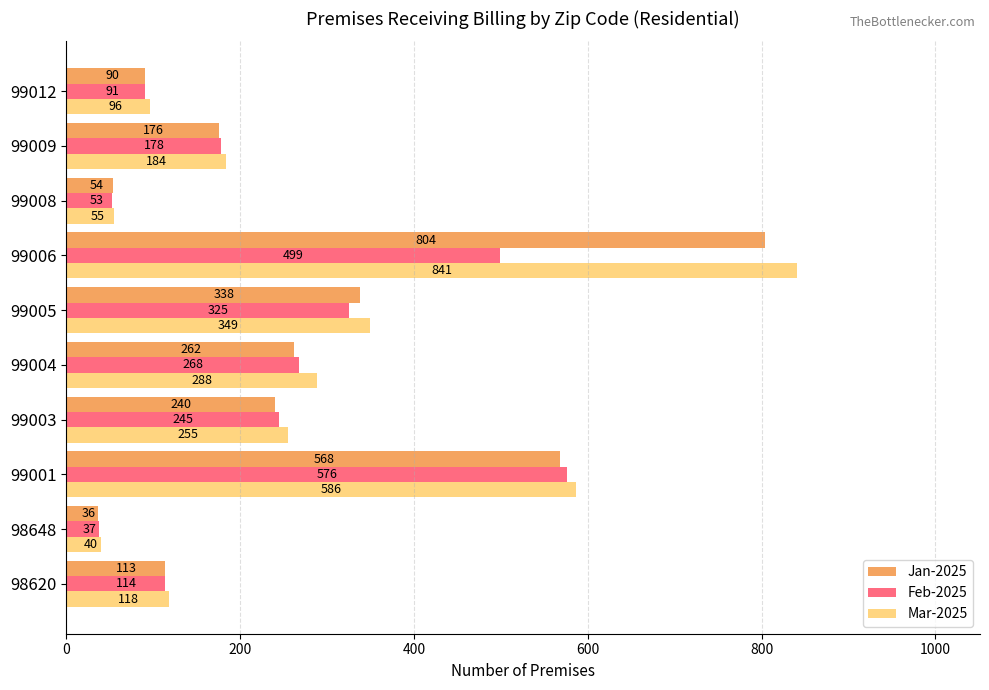

What is the difference between the second highest and second lowest values in the Jan-2025 series?

514